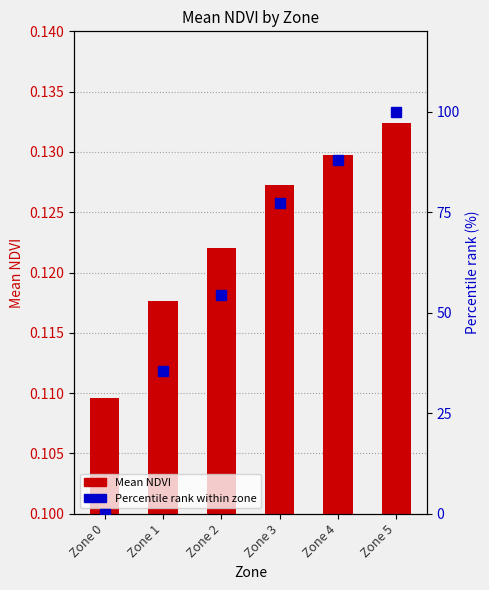

What is the minimum value for Mean NDVI?

0.1